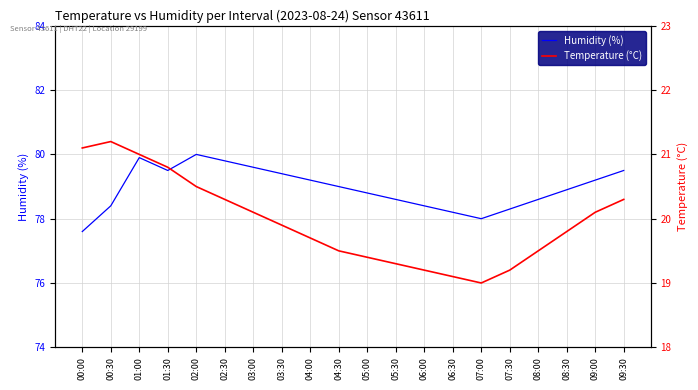

At which label does Temperature (°C) reach its minimum?

07:00